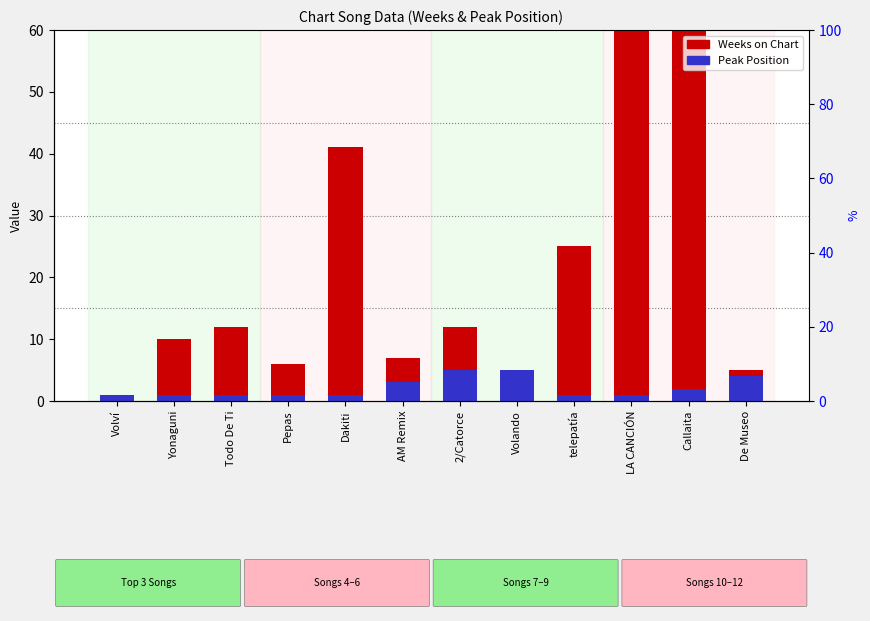

How many data points does each series have?

12